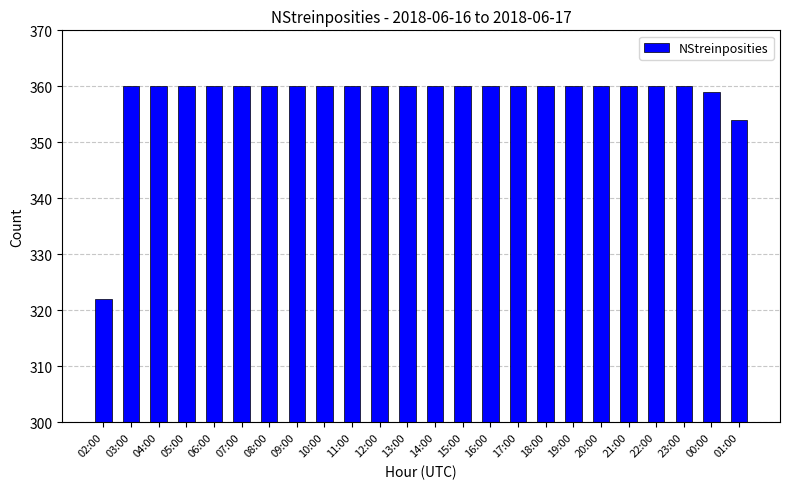

What value does the data have at 11:00, to the nearest 5?

360